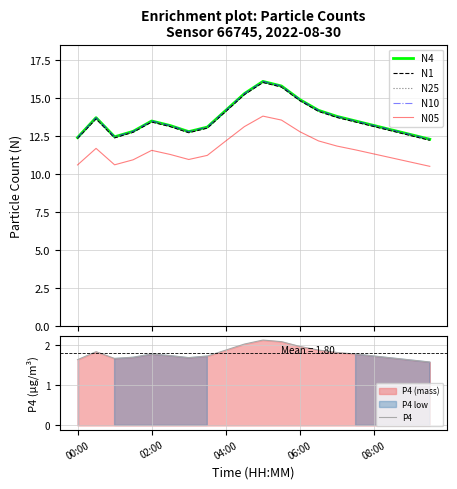

How many data points in N4 are less than 13?

7